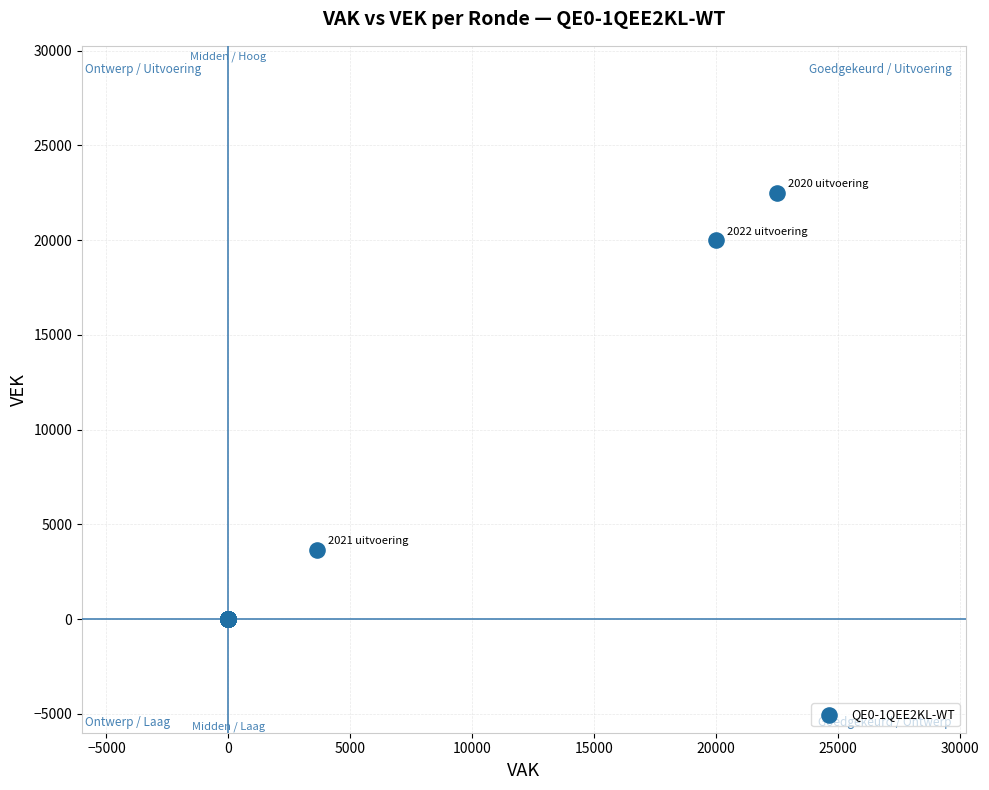

What Y value in the scatter plot is closest to 11250?

3645